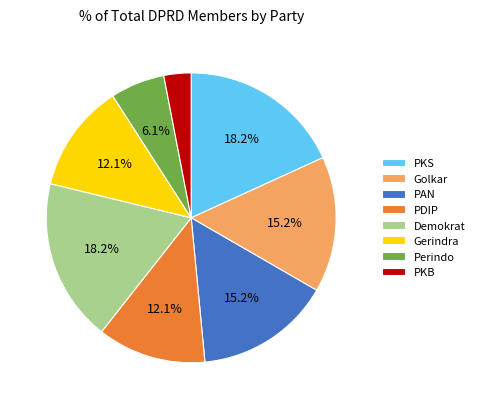

Does any single category account for the majority?

No